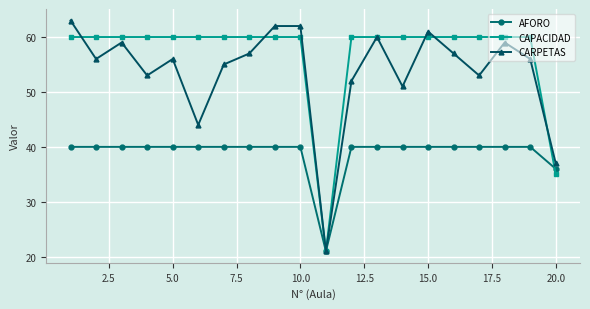

What is the greatest value displayed?

63